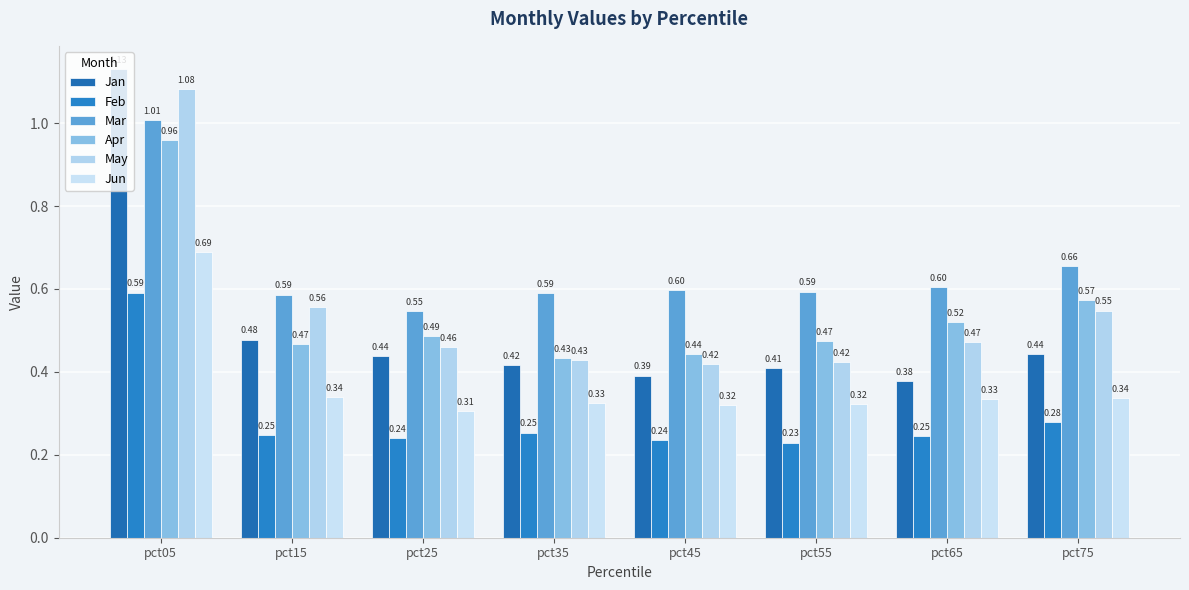

List the series in order of their peak value, highest first.

Jan, May, Mar, Apr, Jun, Feb